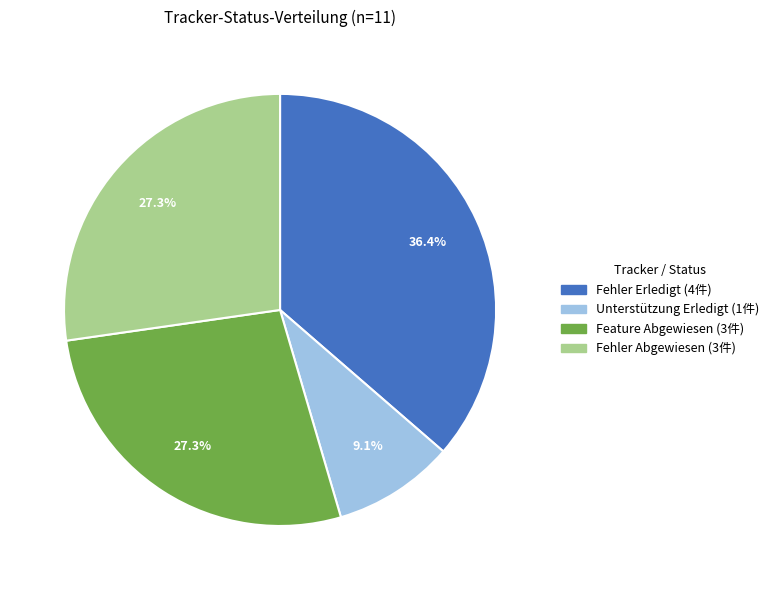

Is there a majority slice in this chart?

No